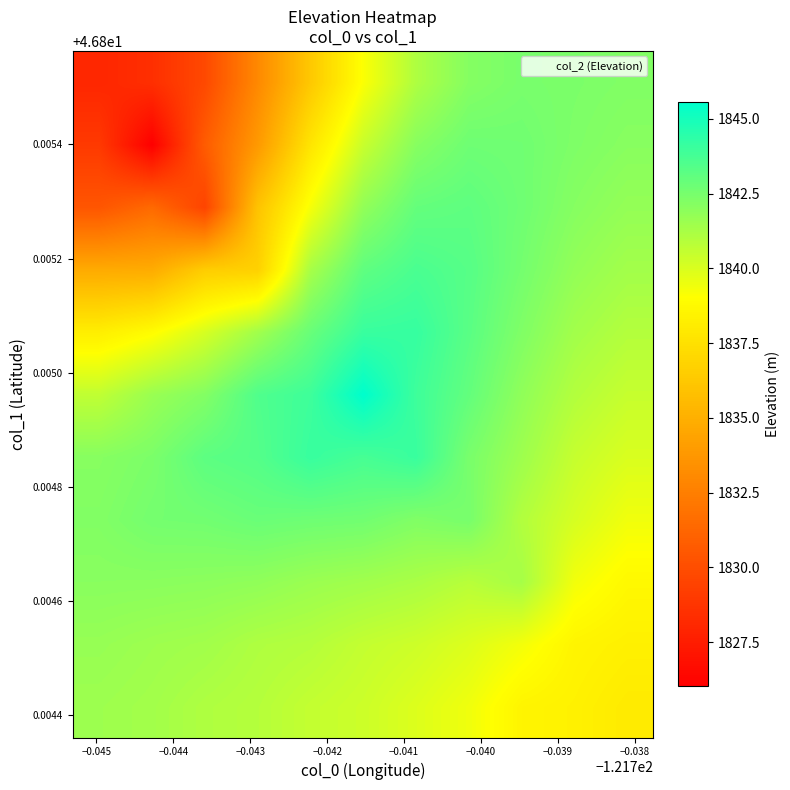

How many data points does each series have?

11